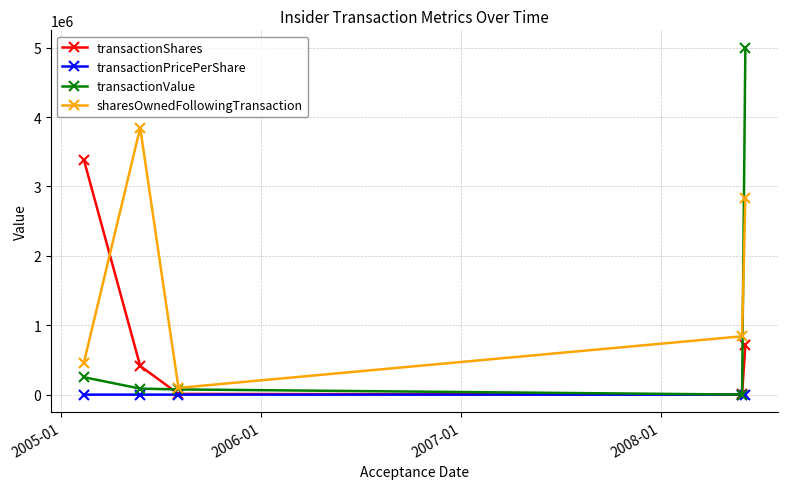

Is this an area chart (filled region under the line)?

No